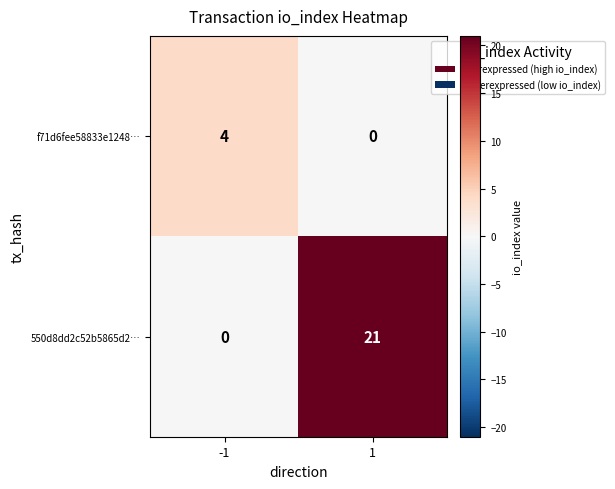

What is the total value across all series at 1?

21